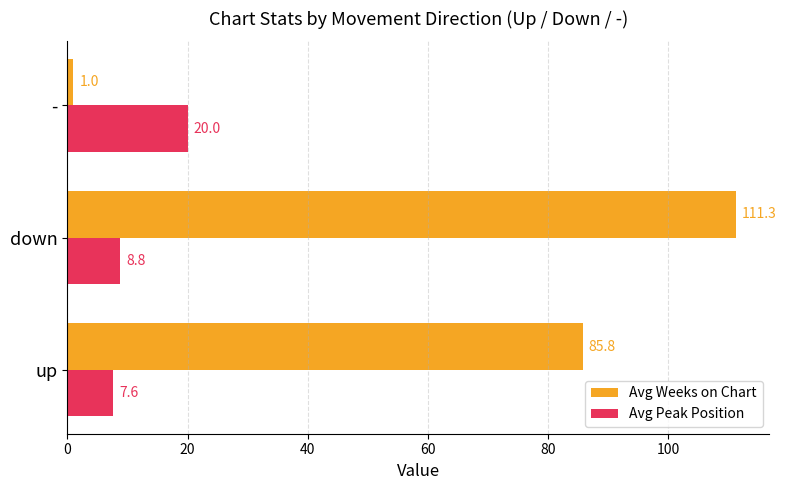

What is the minimum value shown in the chart?

1.0